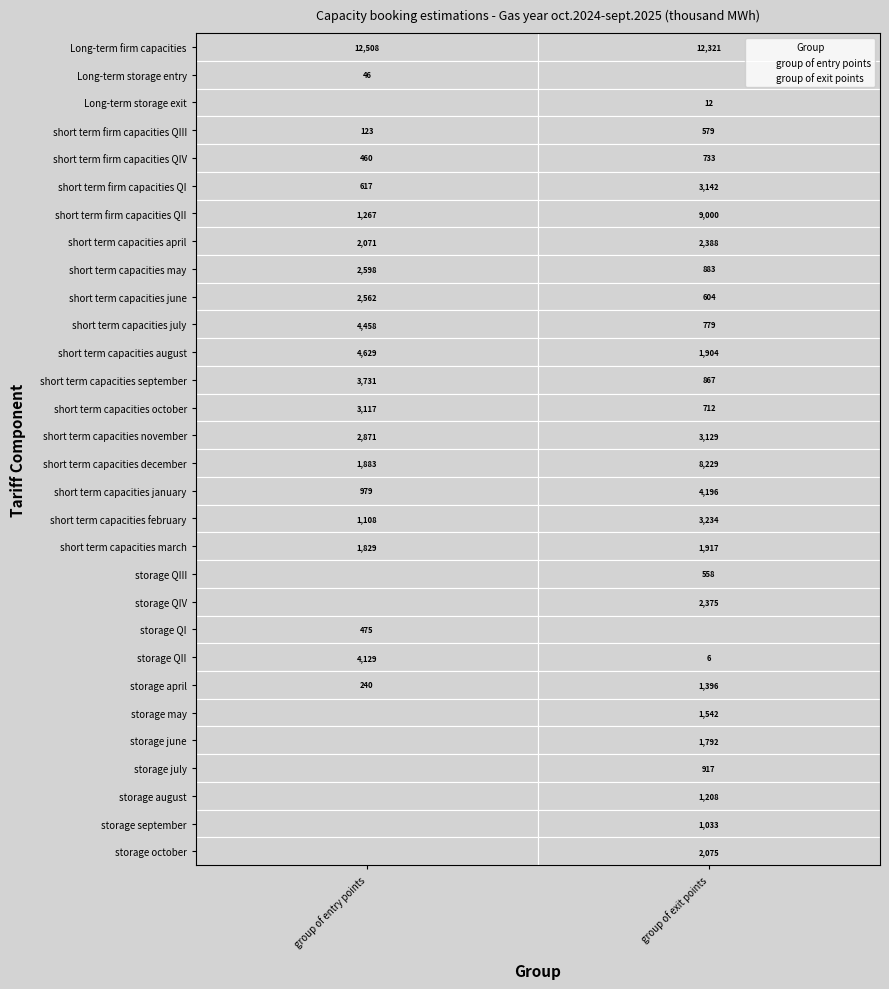

At 1, list the series in order from smallest to largest.

Long-term storage entry, storage QI, storage QII, Long-term storage exit, storage QIII, short term firm capacities QIII, short term capacities june, short term capacities october, short term firm capacities QIV, short term capacities july, short term capacities september, short term capacities may, storage july, storage september, storage august, storage april, storage may, storage june, short term capacities august, short term capacities march, storage october, storage QIV, short term capacities april, short term capacities november, short term firm capacities QI, short term capacities february, short term capacities january, short term capacities december, short term firm capacities QII, Long-term firm capacities